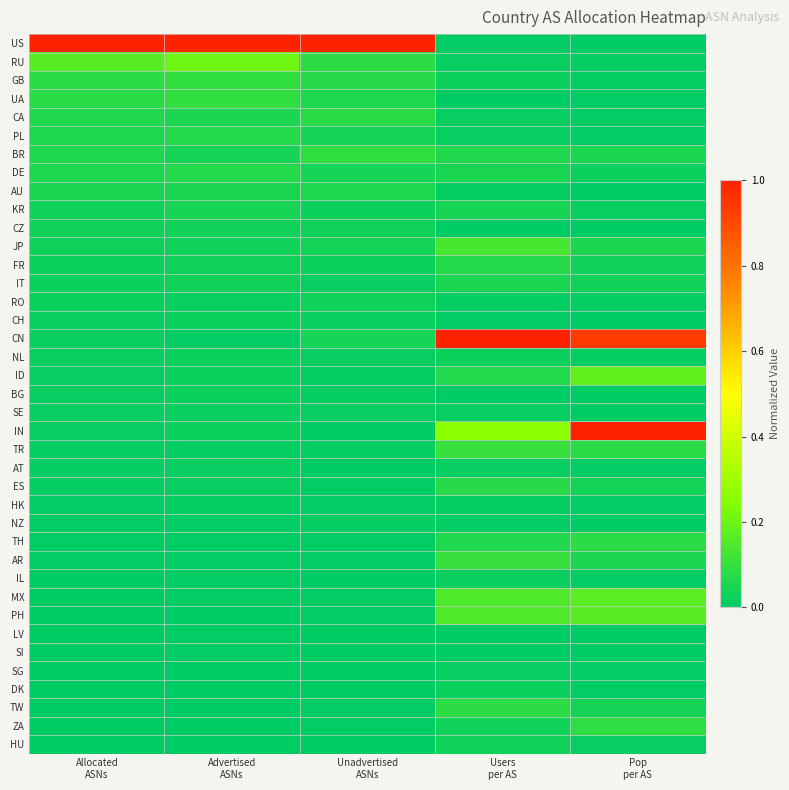

Which series has the largest range (max minus min)?

US